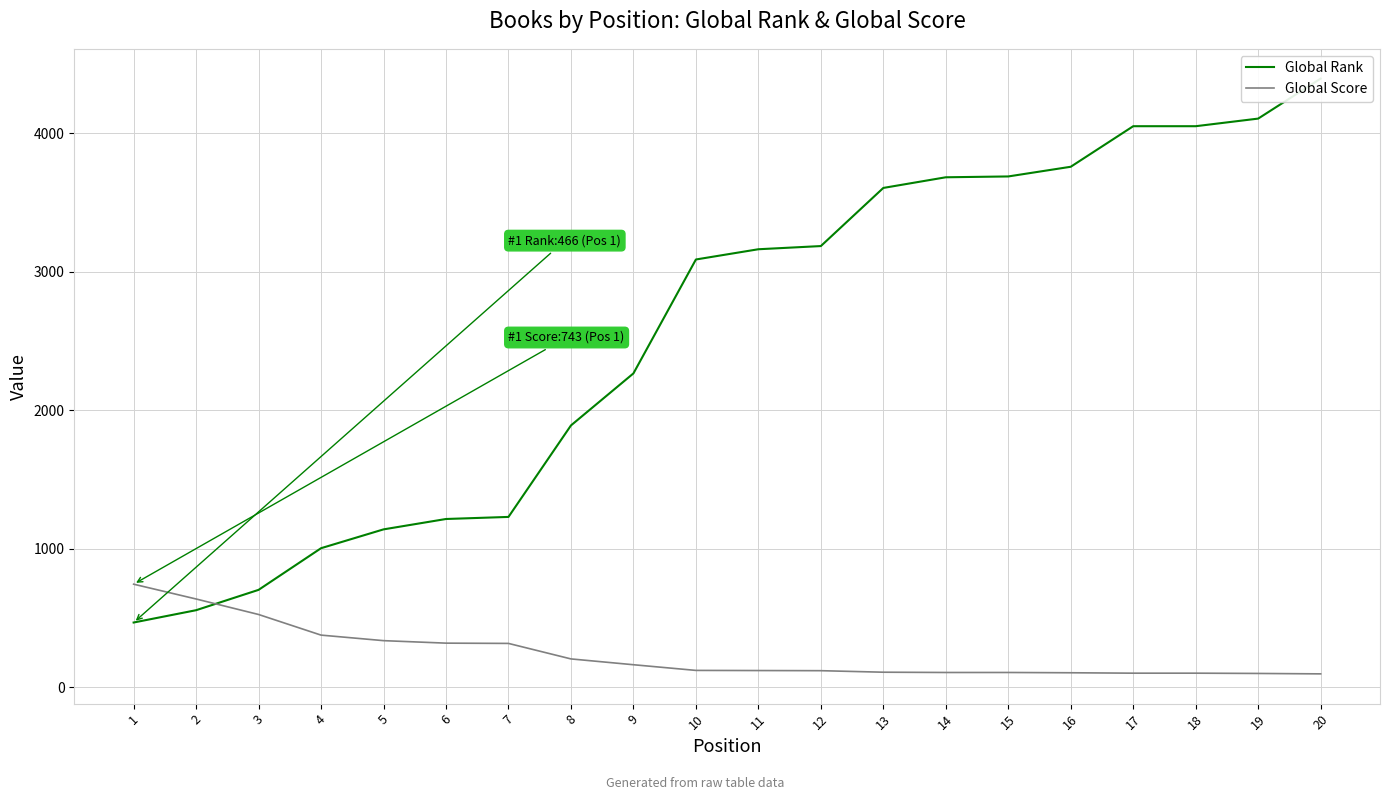

Rank the categories by Global Score value from lowest to highest.

20, 19, 17, 18, 16, 14, 15, 13, 12, 11, 10, 9, 8, 7, 6, 5, 4, 3, 2, 1